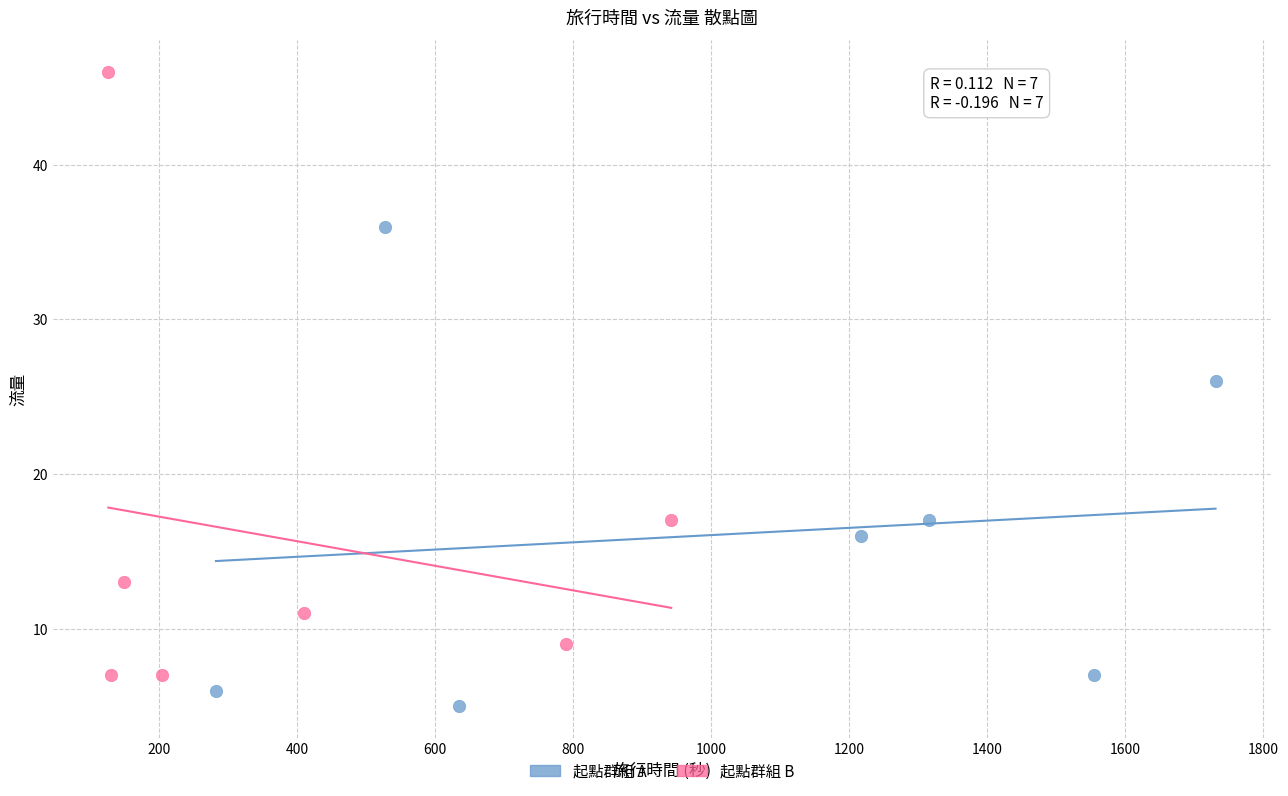

What are all the series names shown in the legend?

起點群組 A, 起點群組 B